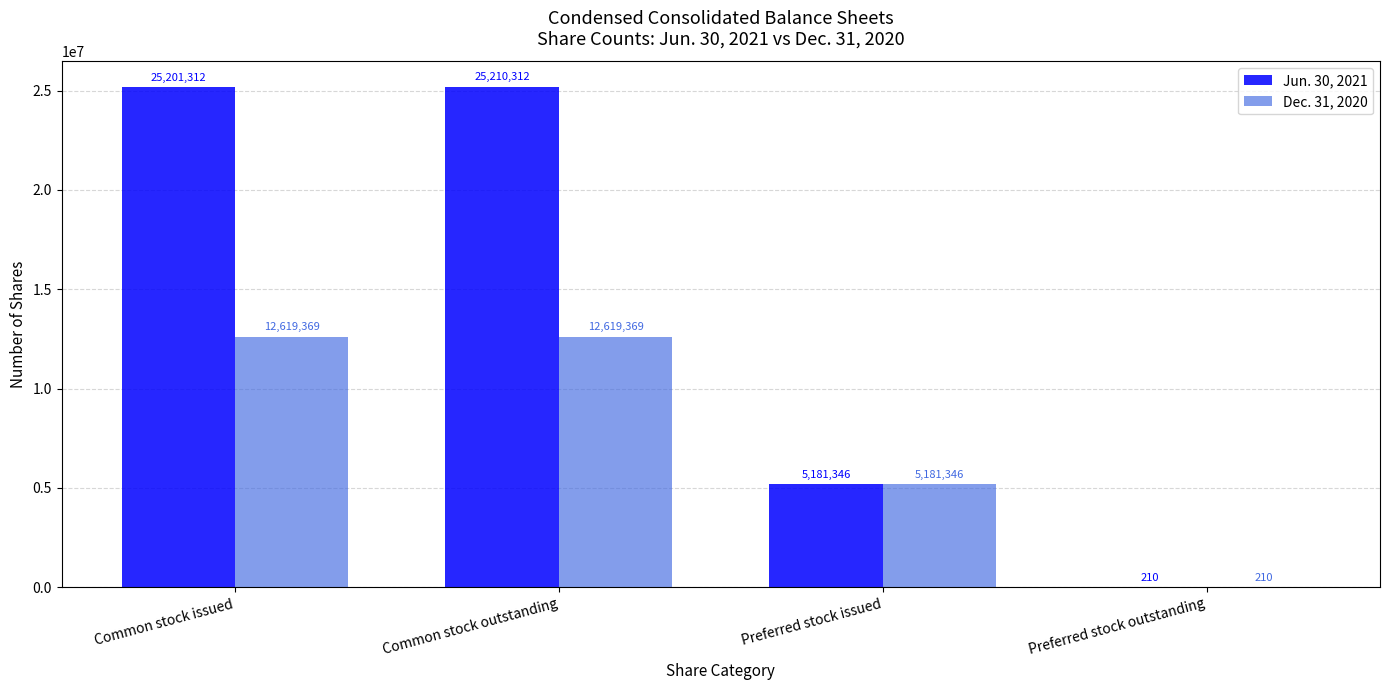

How many groups of bars are there?

4